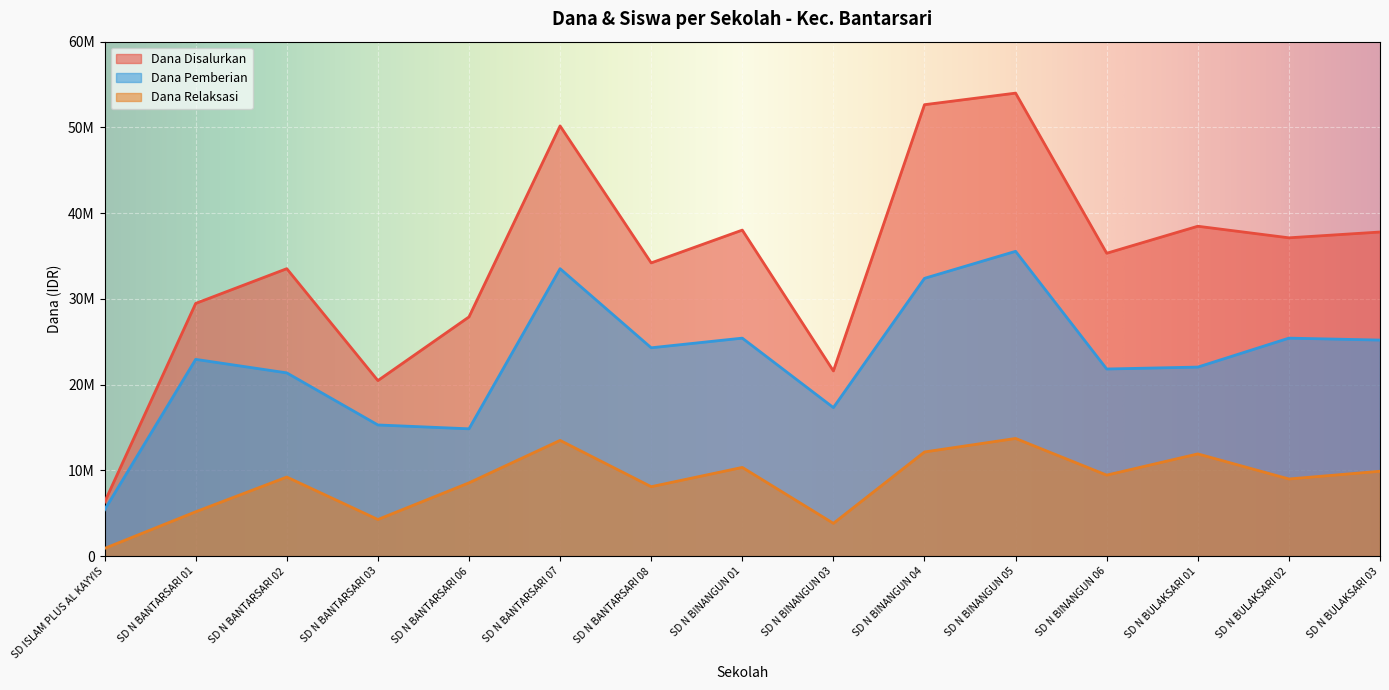

What is the total value across all series at SD N BULAKSARI 02?

71550000